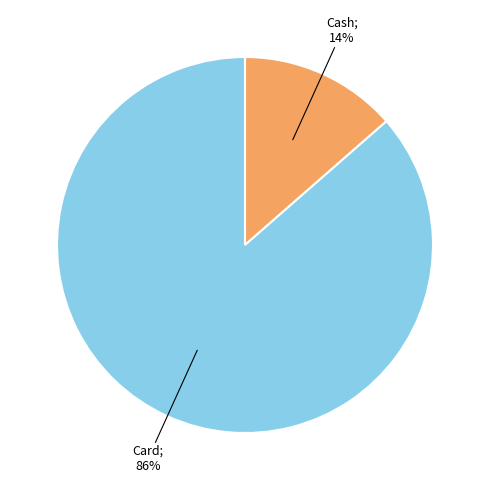

To the nearest percent, what is the average slice percentage?

50%